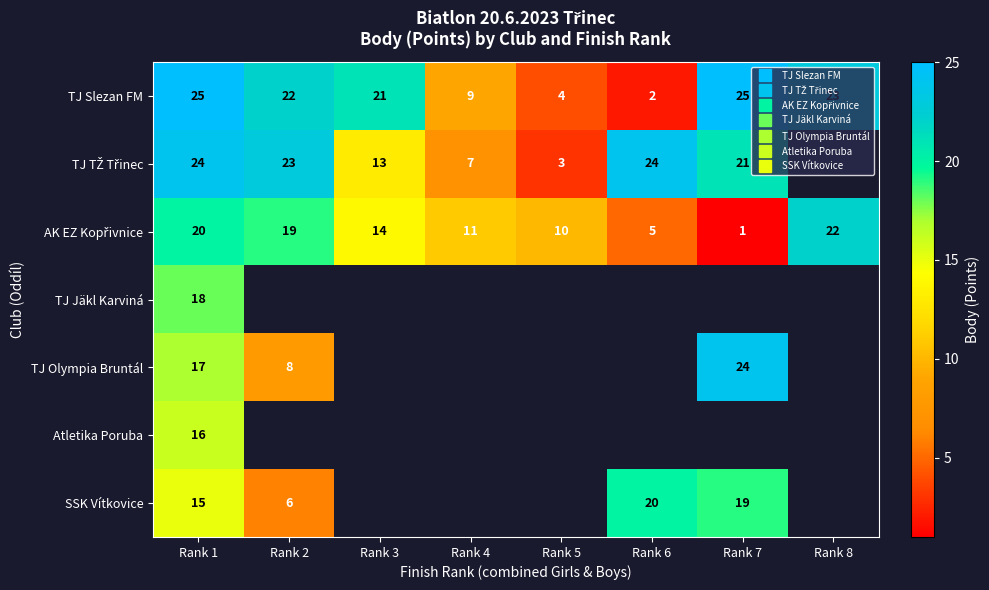

How many distinct data groups are displayed?

7